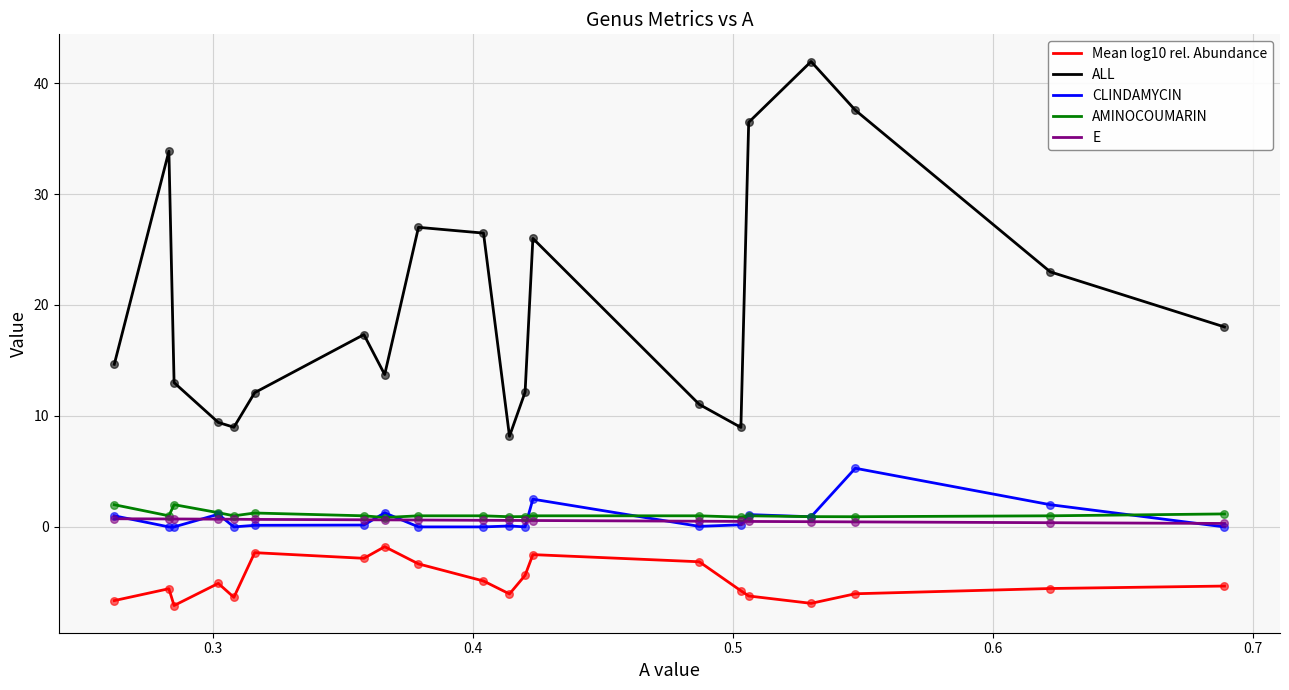

What are all the series names shown in the legend?

Mean log10 rel. Abundance, ALL, CLINDAMYCIN, AMINOCOUMARIN, E